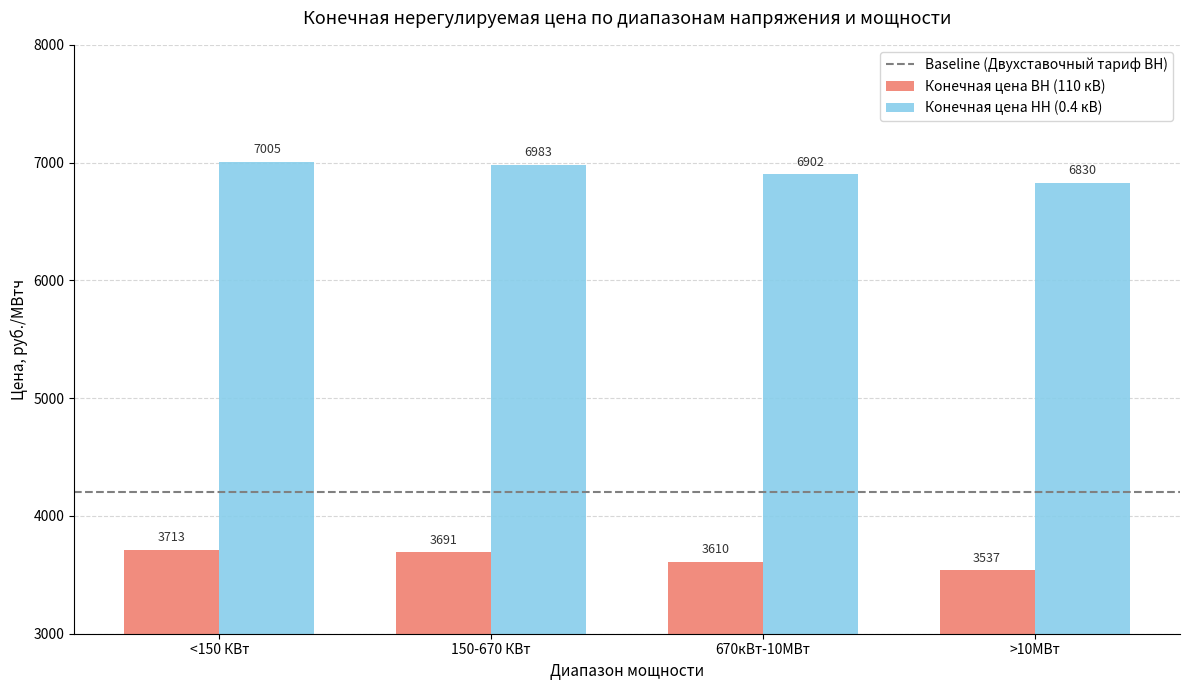

Is it true that Конечная цена ВН (110 кВ) equals 3713.0 at <150 КВт?

True